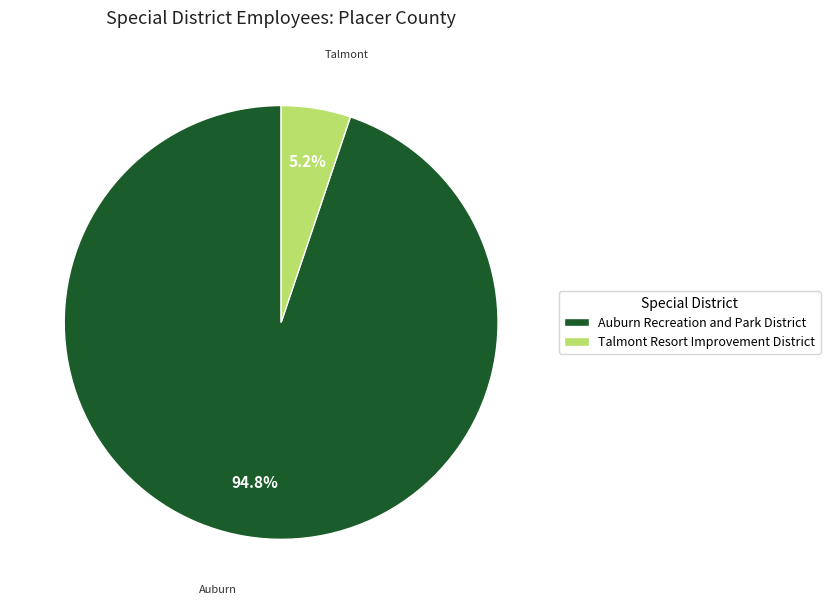

Is there a majority slice in this chart?

Yes